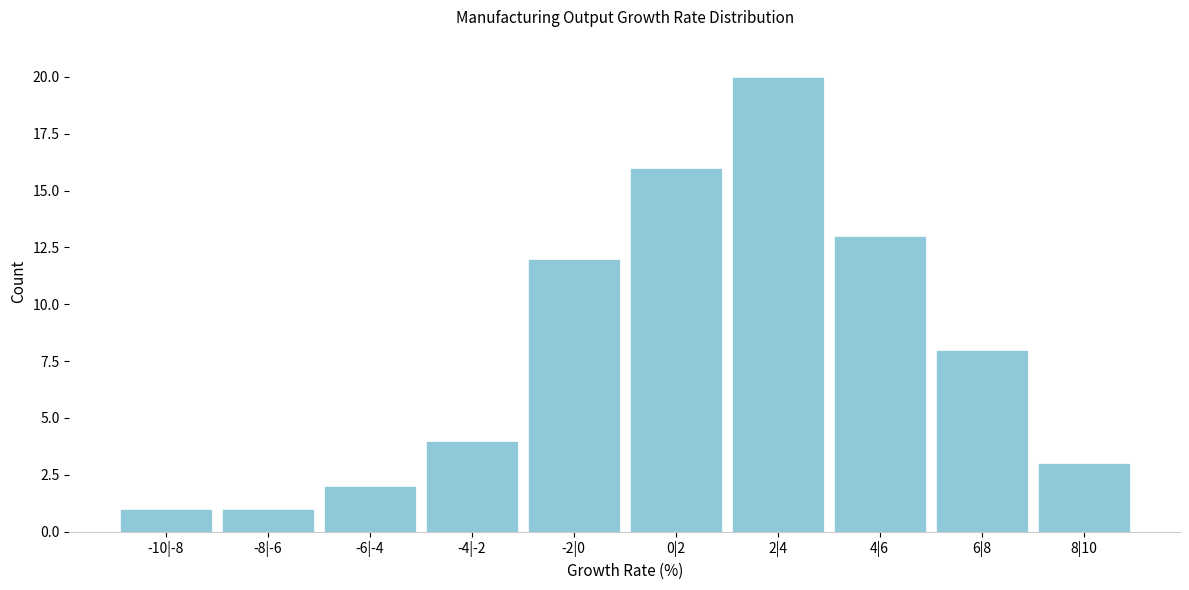

Reading left to right, what are all the values shown in this chart?

1	1	2	4	12	16	20	13	8	3